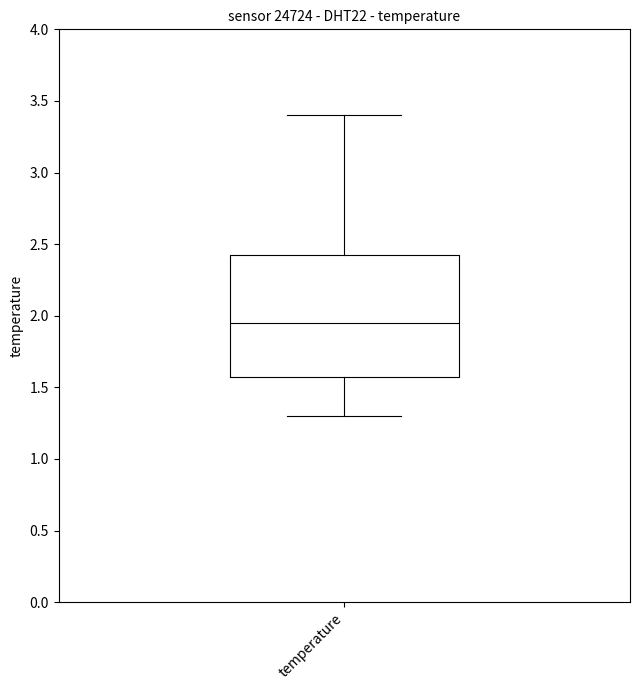

Read this box plot against the y-axis: the position of the median line, the range covered by the box, and the ends of both whiskers. The values are not printed on the chart, so give them approximately, as read against the axis.

median 1.95, box 1.60 to 2.45, whiskers 1.30 to 3.40